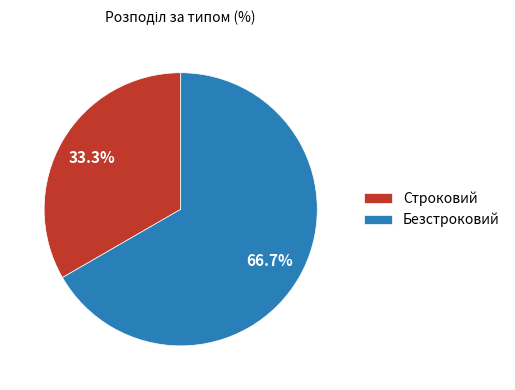

Which slice is the largest?

Безстроковий